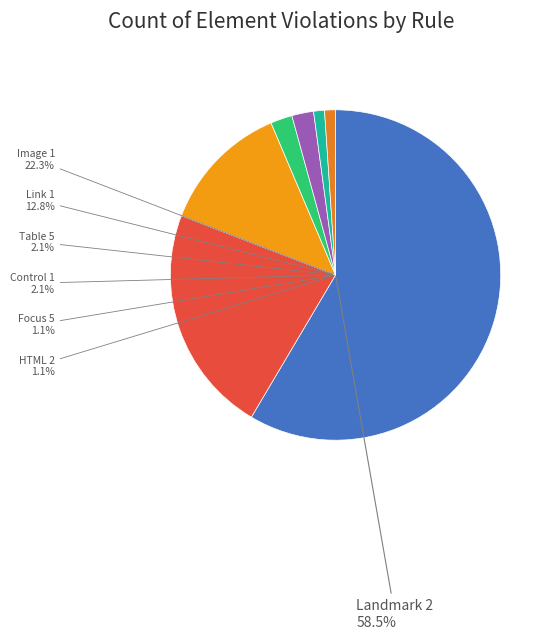

Combined, do Image 1 and Control 1 account for over 50%?

No